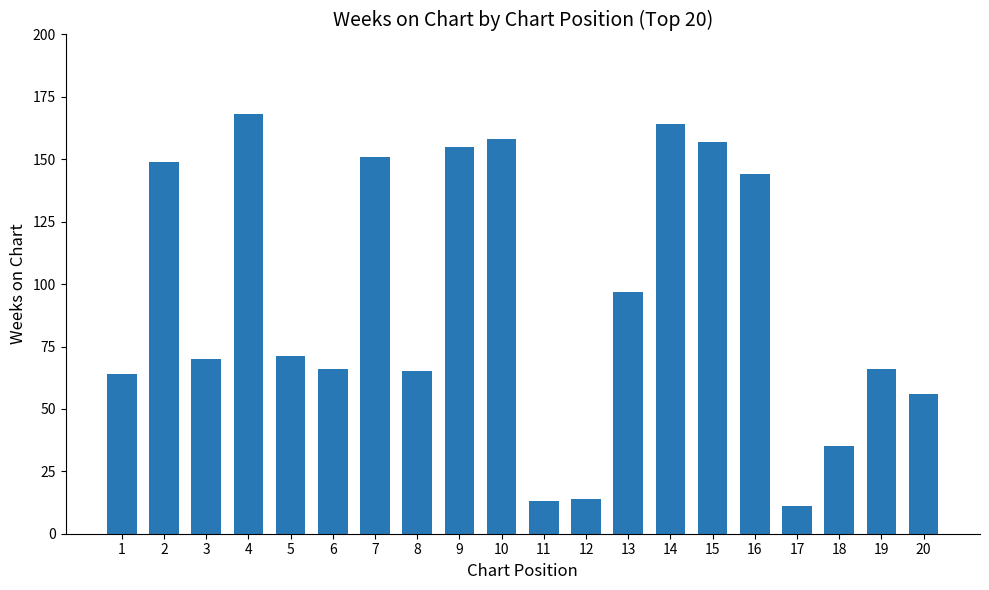

Read the value at 8.

65